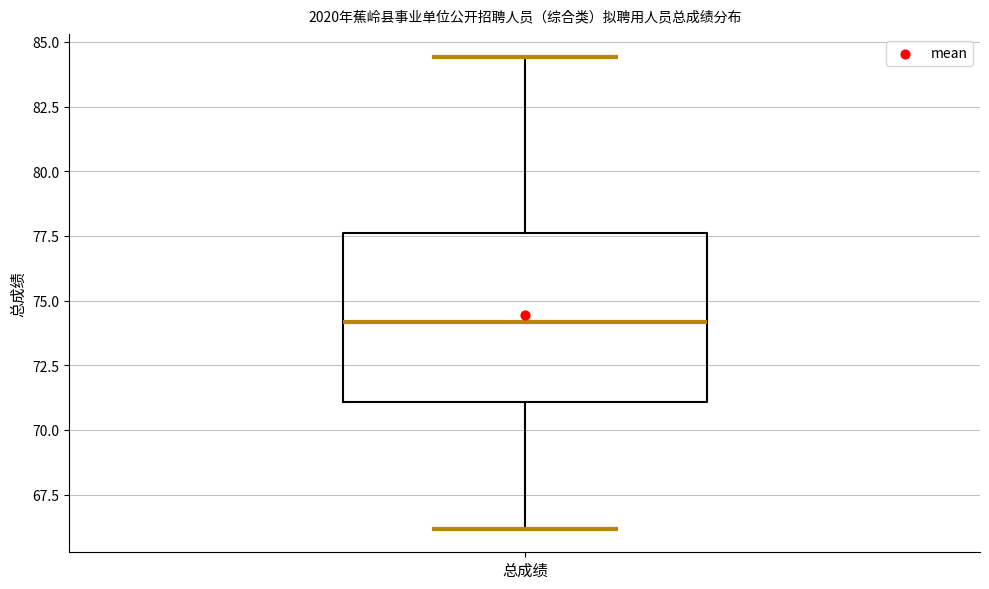

Read this box plot against the y-axis: the position of the median line, the range covered by the box, and the ends of both whiskers. The values are not printed on the chart, so give them approximately, as read against the axis.

median 74.0, box 71.0 to 77.5, whiskers 66.0 to 84.5